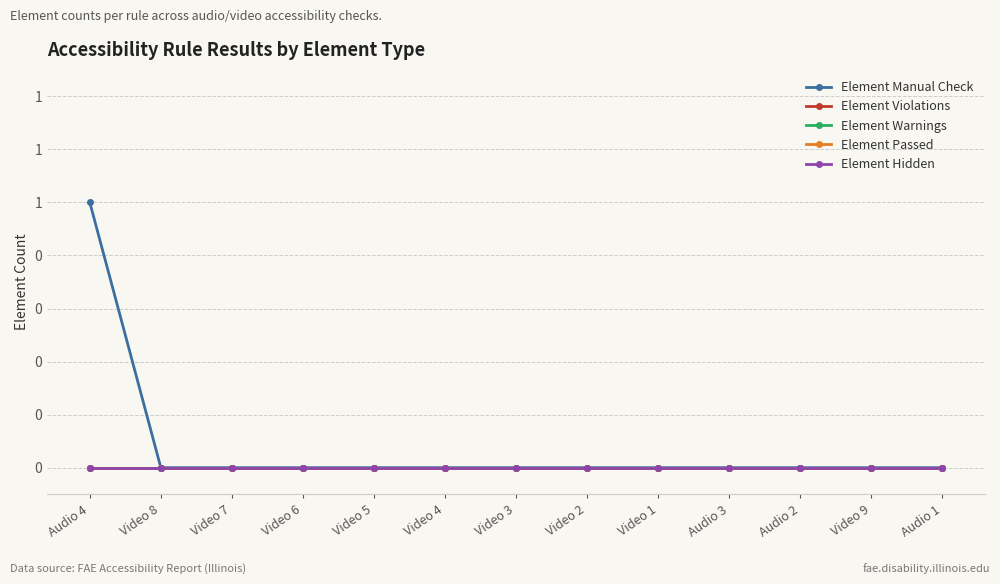

Is this an area chart (filled region under the line)?

No